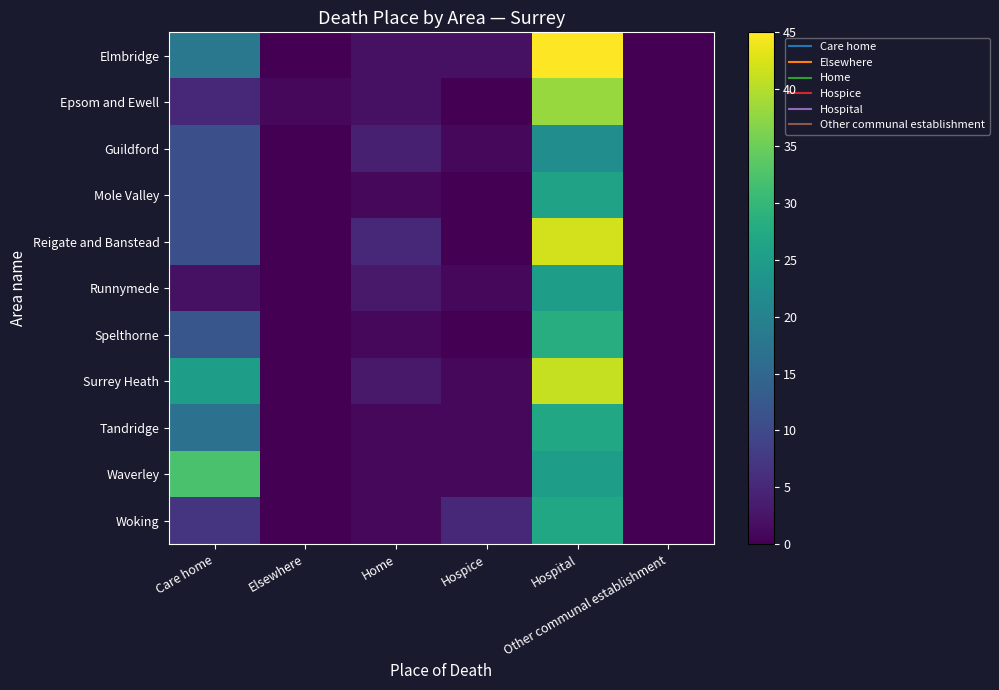

At Elsewhere, list the series in order from largest to smallest.

Epsom and Ewell, Elmbridge, Guildford, Mole Valley, Reigate and Banstead, Runnymede, Spelthorne, Surrey Heath, Tandridge, Waverley, Woking